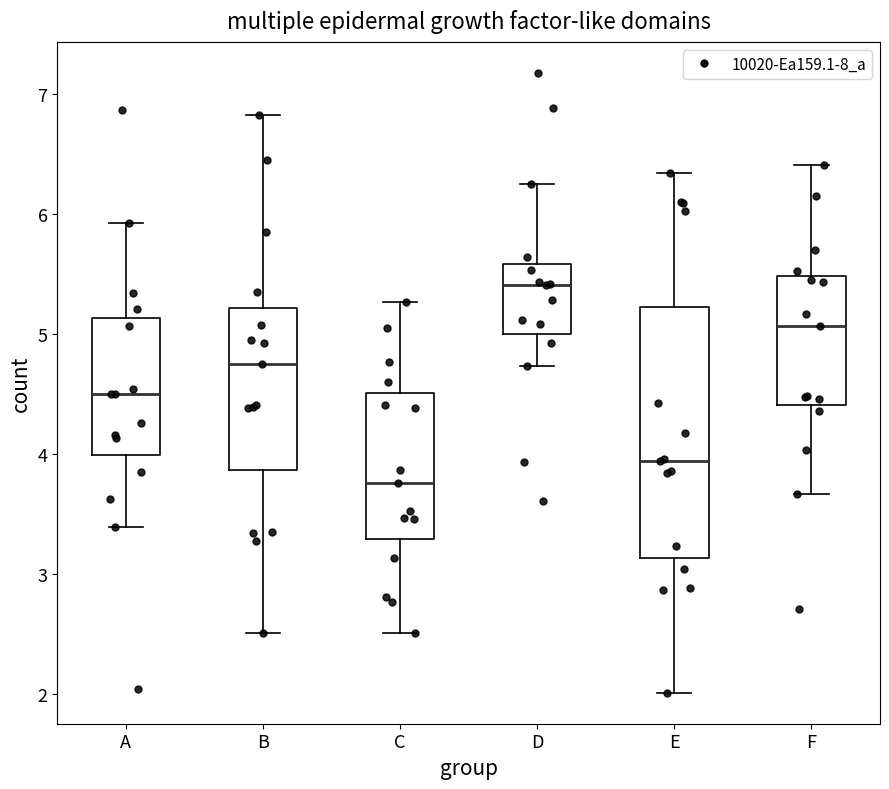

Which box has the highest median line?

D